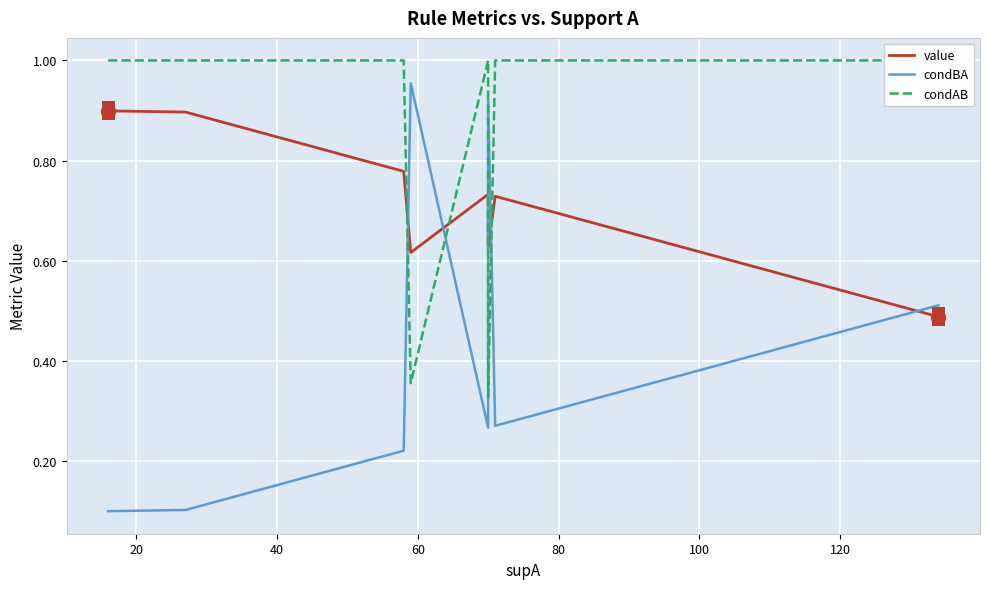

What is the lowest value of the condAB series?

0.3